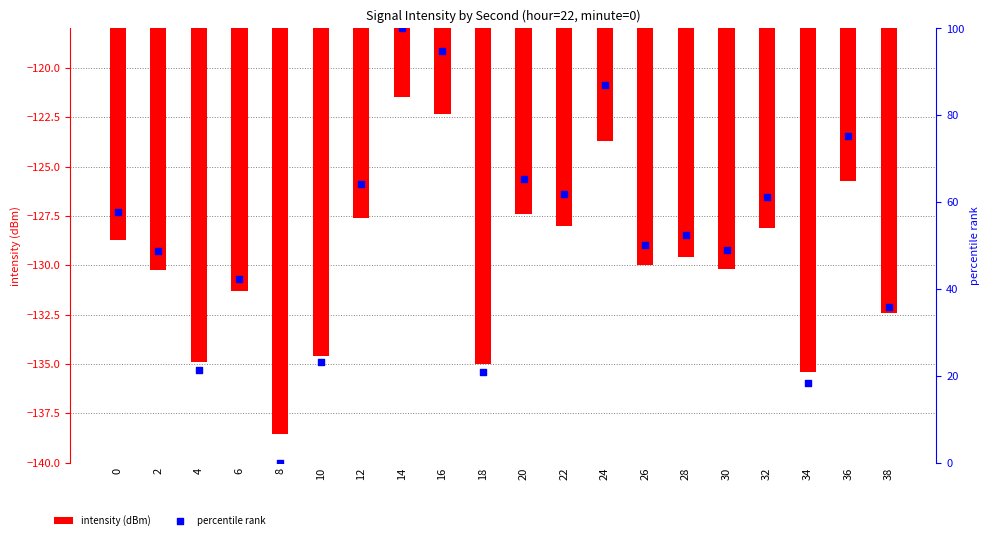

At how many categories does at least one series exceed -114?

20